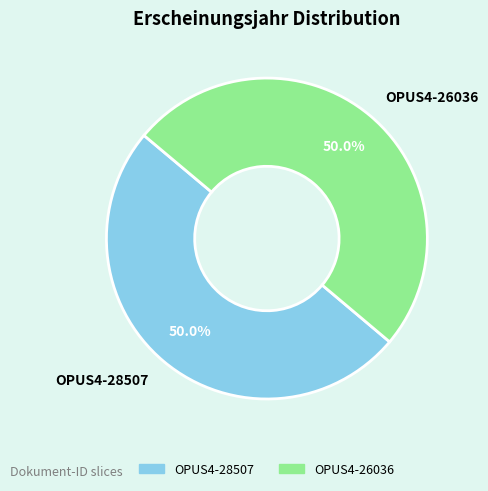

Approximately how many times larger is the value at OPUS4-28507 compared to OPUS4-26036?

1.0